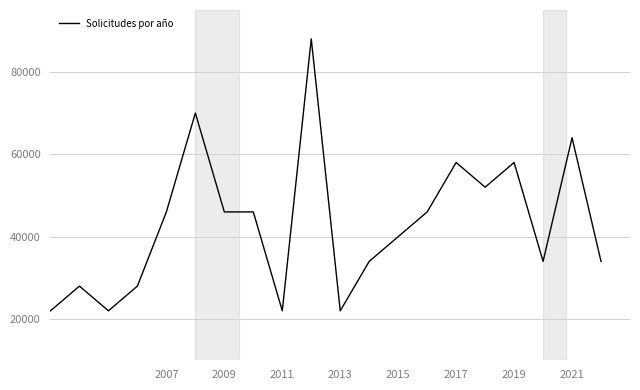

How many values are below 46000?

10